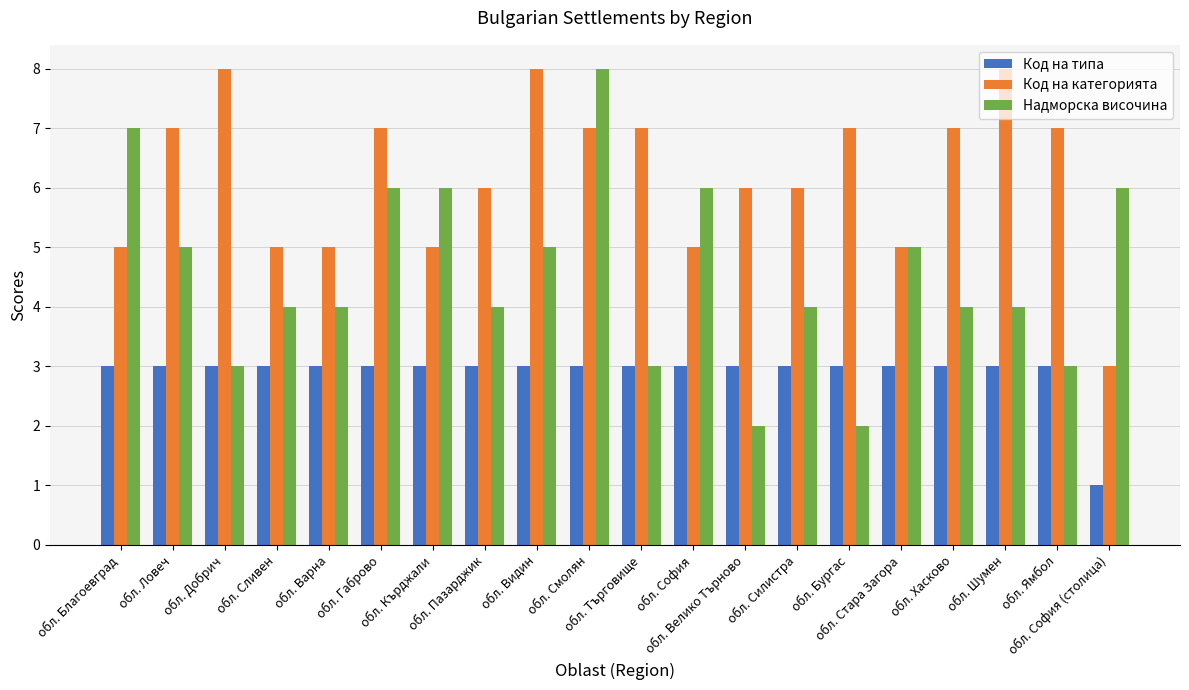

Does the chart contain stacked bars?

No